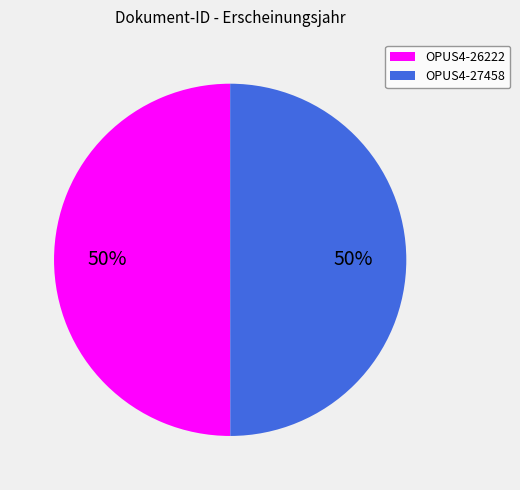

To the nearest percent, what is the combined percentage of OPUS4-26222 and OPUS4-27458?

100%